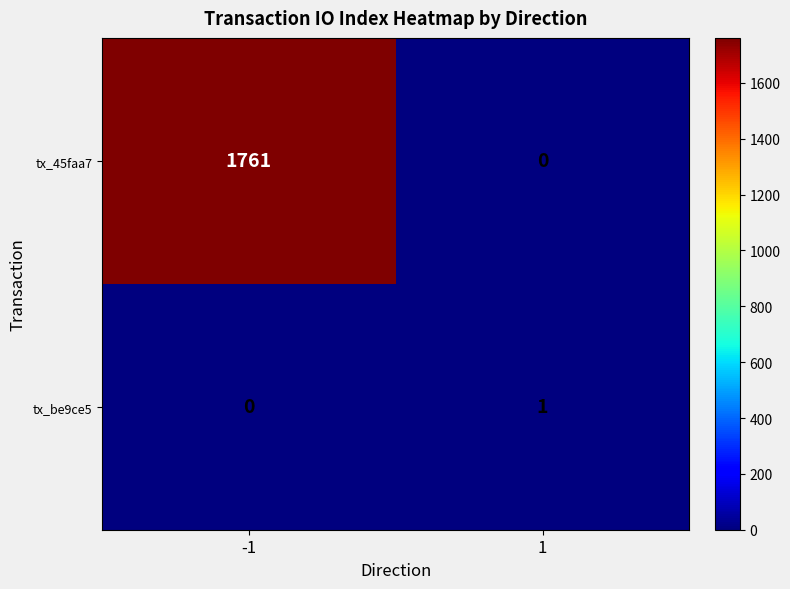

What is the difference between the tx_45faa7 values at -1 and 1?

1761